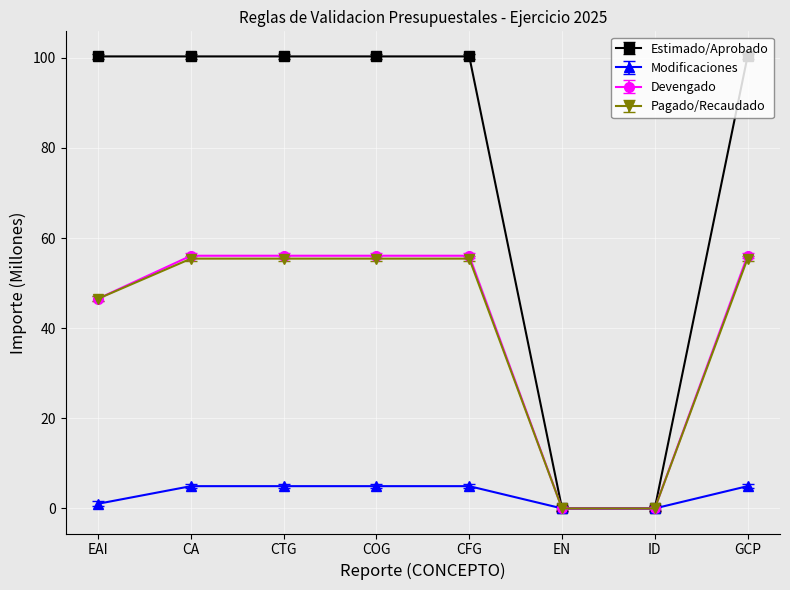

What is the label of the 1st point from the right?

GCP